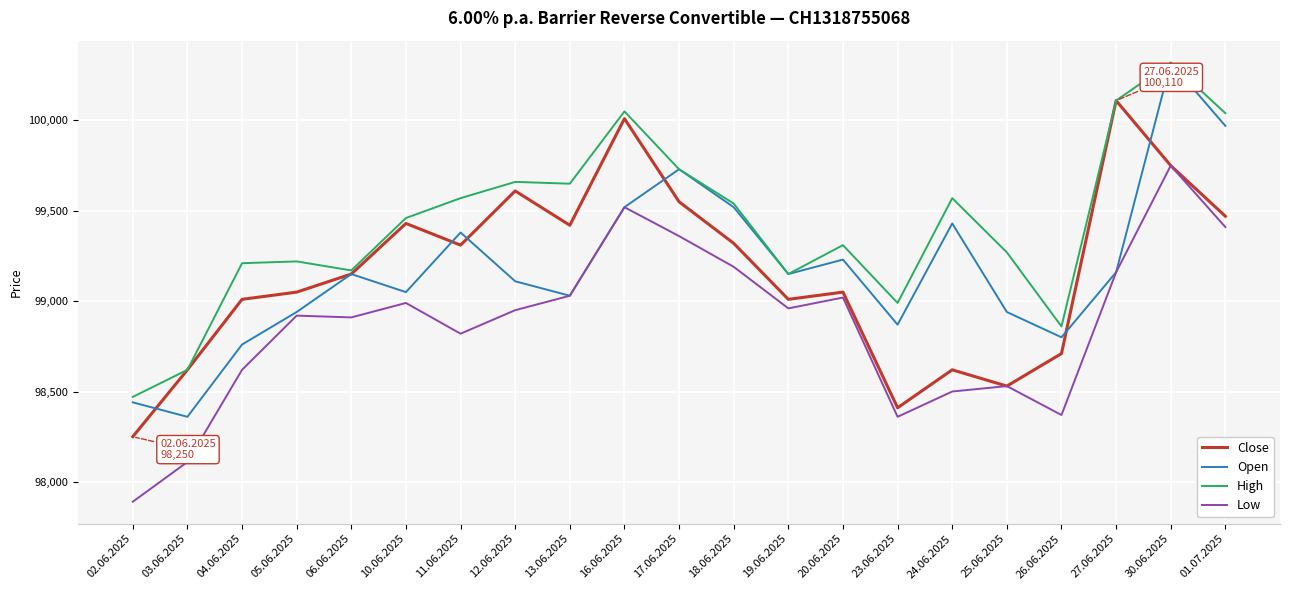

Is it true that Low equals 36442 at 23.06.2025?

False